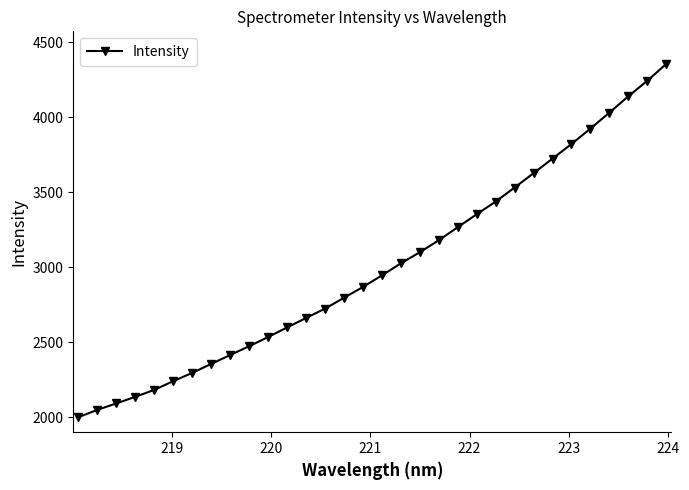

What is the value of the 26th point from the left?

3724.9